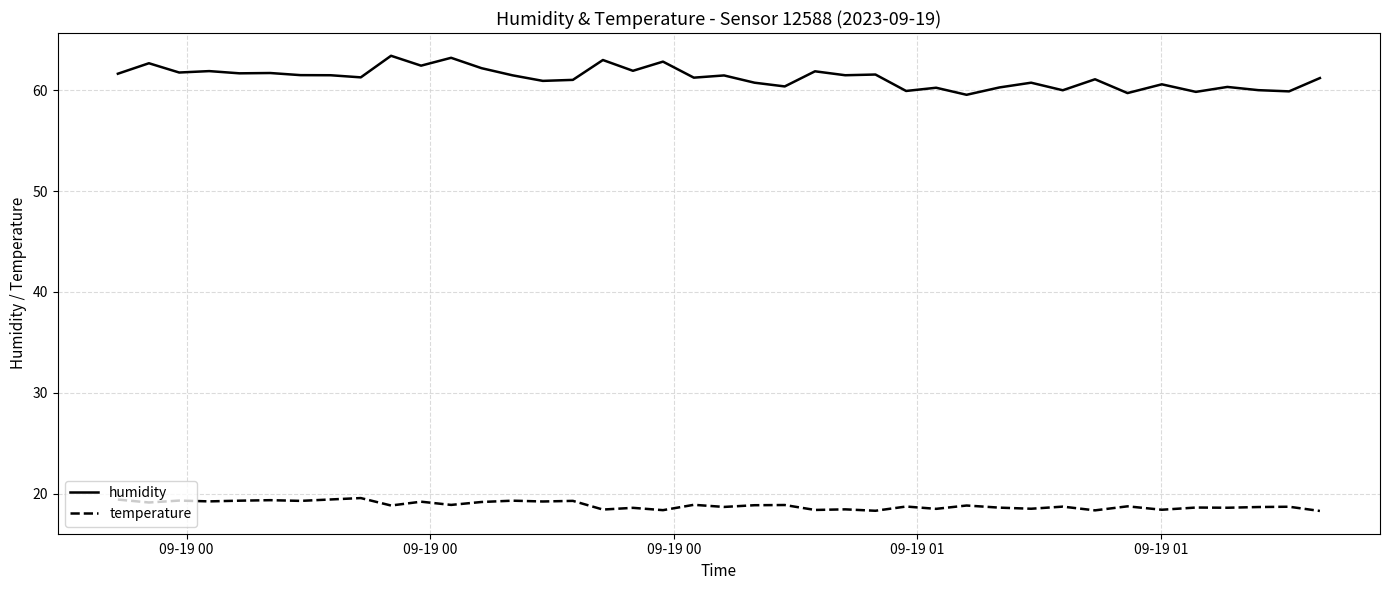

True or false: temperature and humidity intersect in this chart.

False